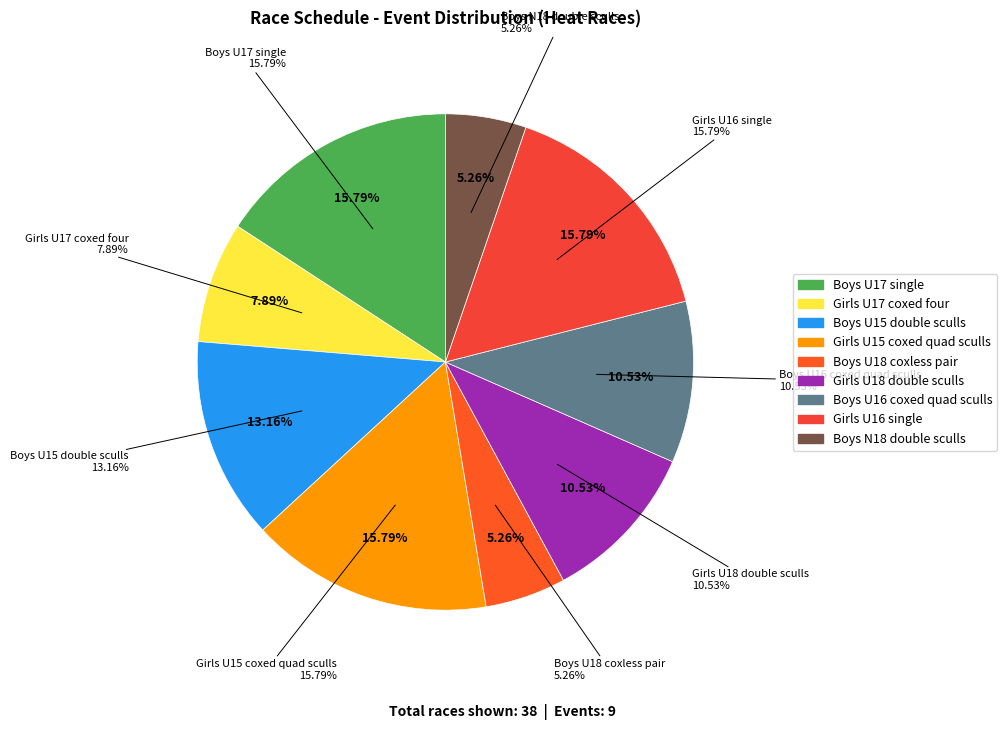

What is the change in value from Boys U17 single to Boys U16 coxed quad sculls?

-2